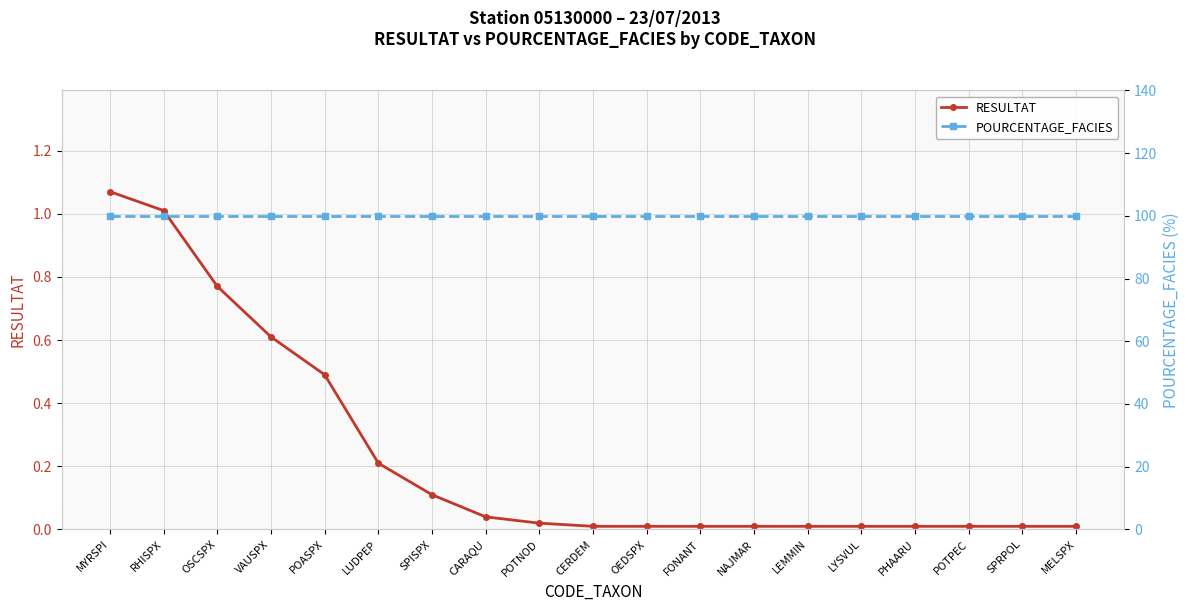

List the labels in order of RESULTAT value, largest first.

MYRSPI, RHISPX, OSCSPX, VAUSPX, POASPX, LUDPEP, SPISPX, CARAQU, POTNOD, CERDEM, OEDSPX, FONANT, NAJMAR, LEMMIN, LYSVUL, PHAARU, POTPEC, SPRPOL, MELSPX